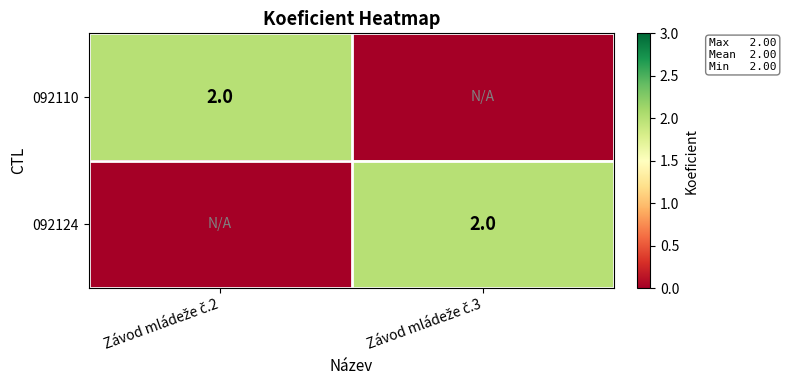

Which has a higher value, Závod mládeže č.3 or Závod mládeže č.2?

Závod mládeže č.2